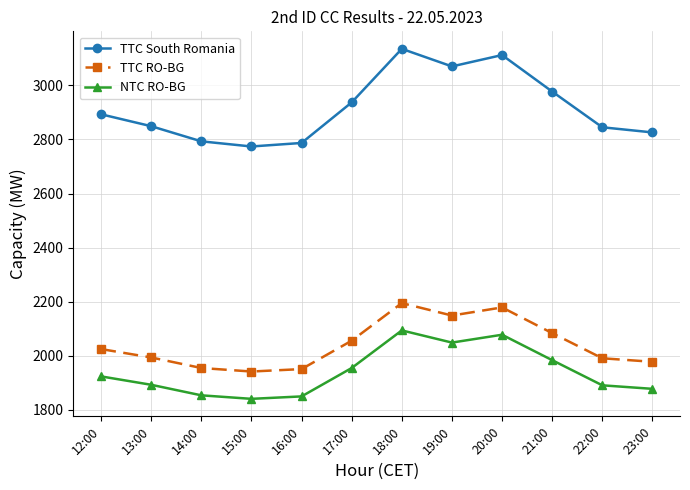

True or false: TTC South Romania has a value of 3070 at 19:00.

True